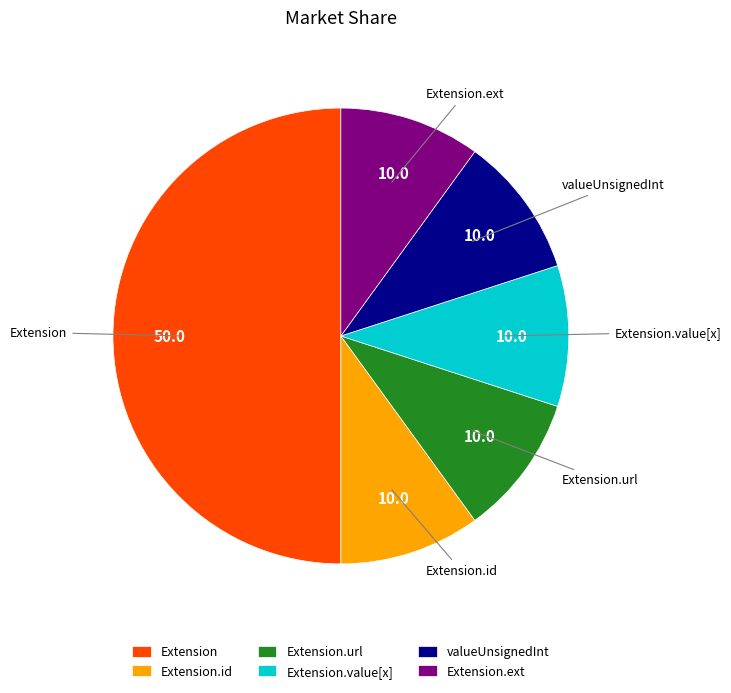

The Extension slice represents 50% of the pie. True or false?

True